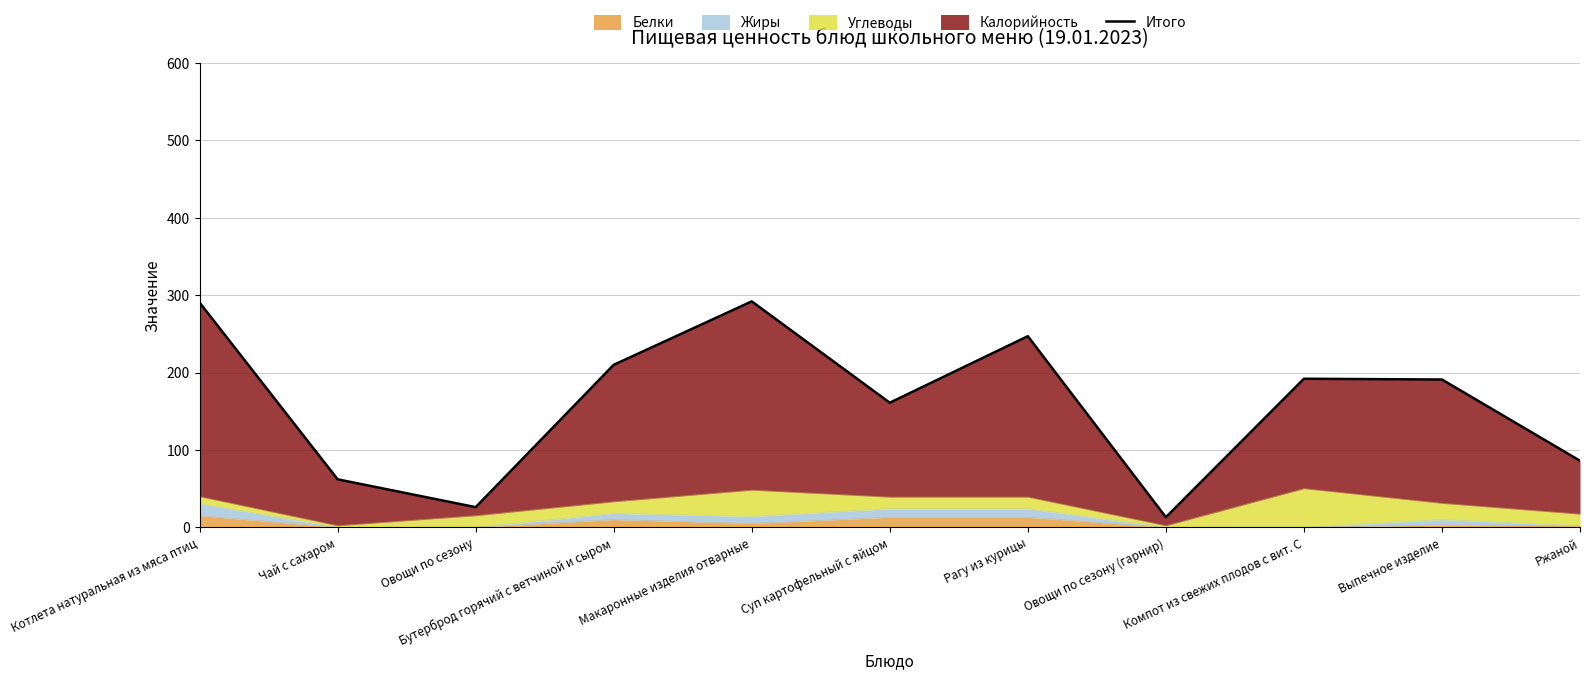

What value does the data have at Выпечное изделие?

191.0